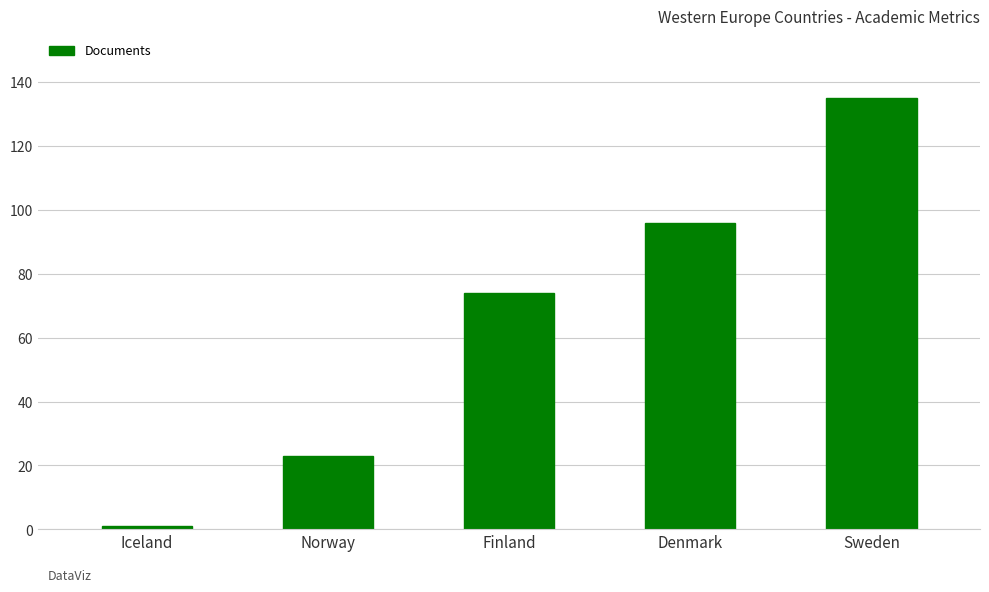

The value at Norway is 23. True or false?

True